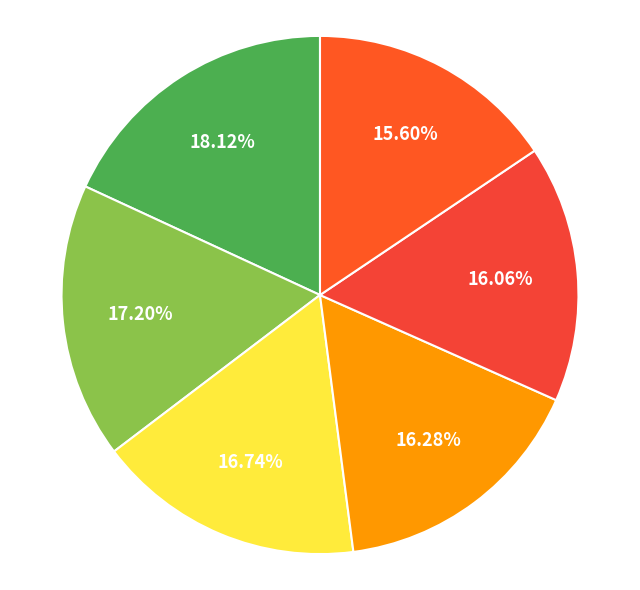

How many segments does this pie chart have?

6